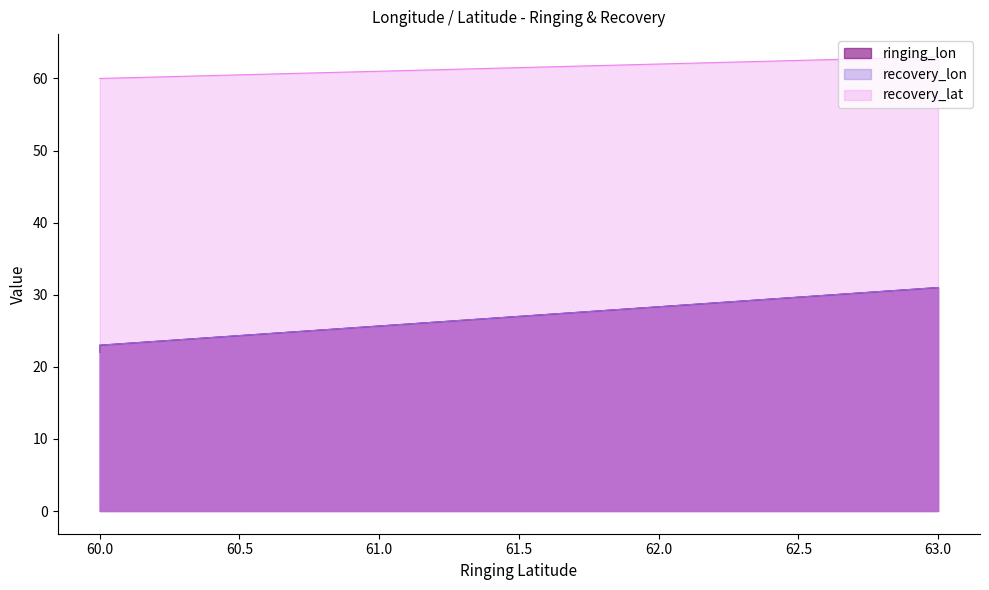

How many series are shown in this chart?

3